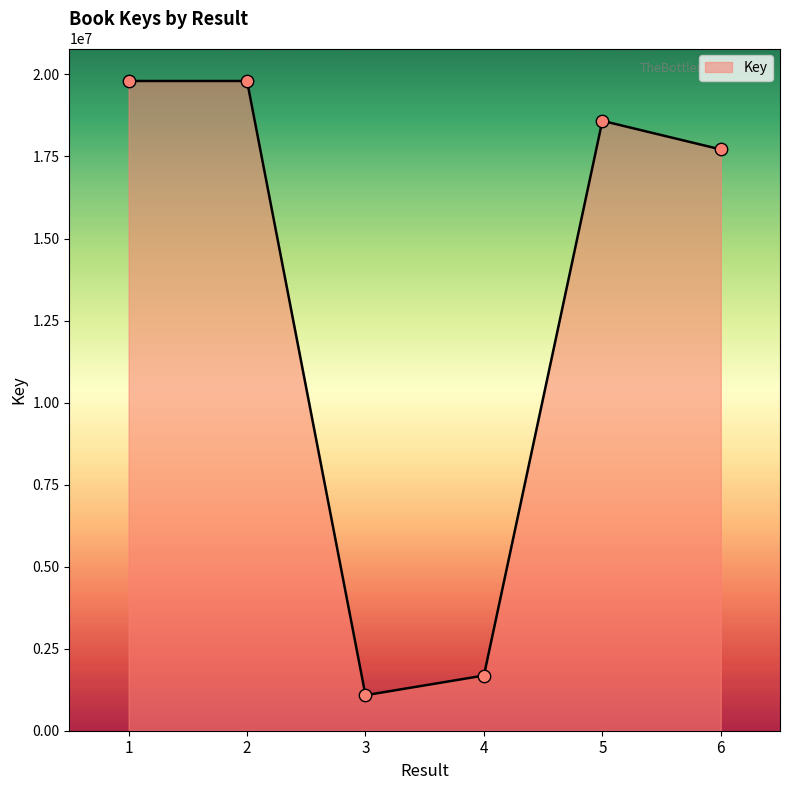

Which has a higher value, 3 or 5?

5